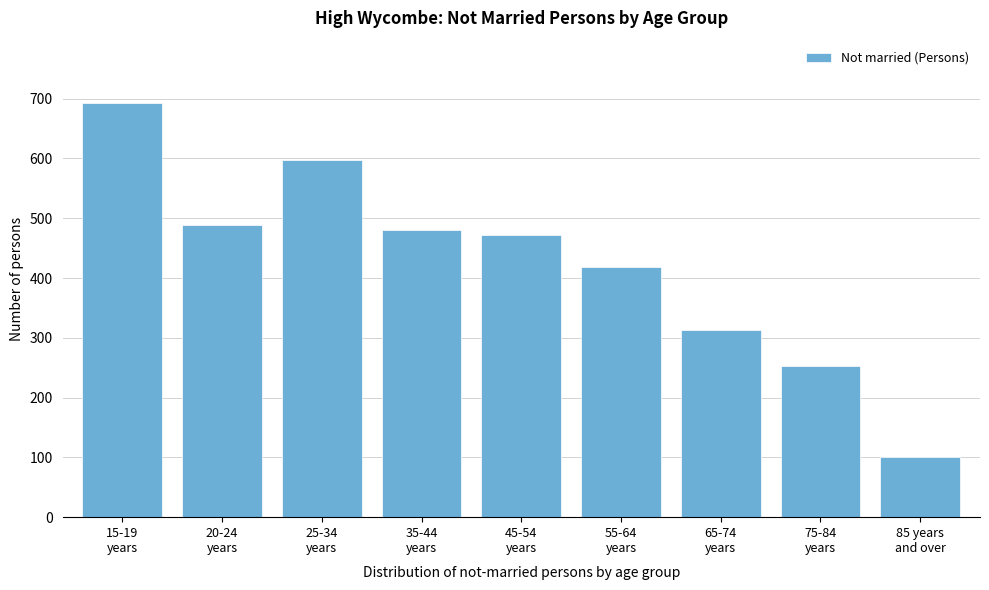

Reading left to right, list all the values displayed in this chart.

693	488	597	481	472	418	313	253	100